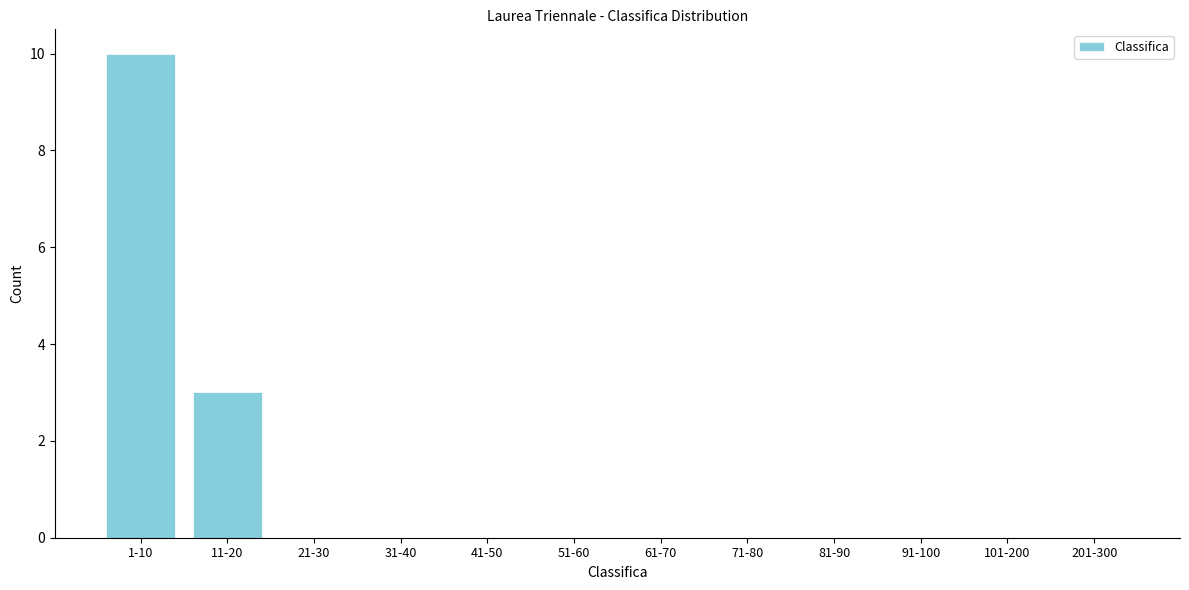

Reading left to right, what are all the values shown in this chart?

1-10=10	11-20=3	21-30=0	31-40=0	41-50=0	51-60=0	61-70=0	71-80=0	81-90=0	91-100=0	101-200=0	201-300=0